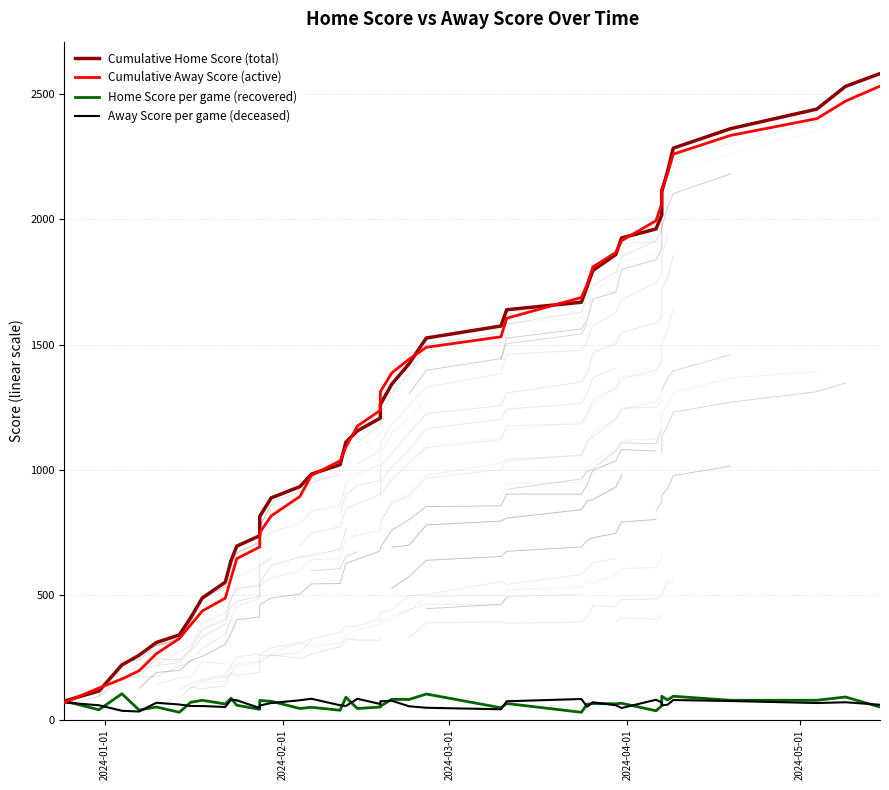

How many distinct data groups are displayed?

4